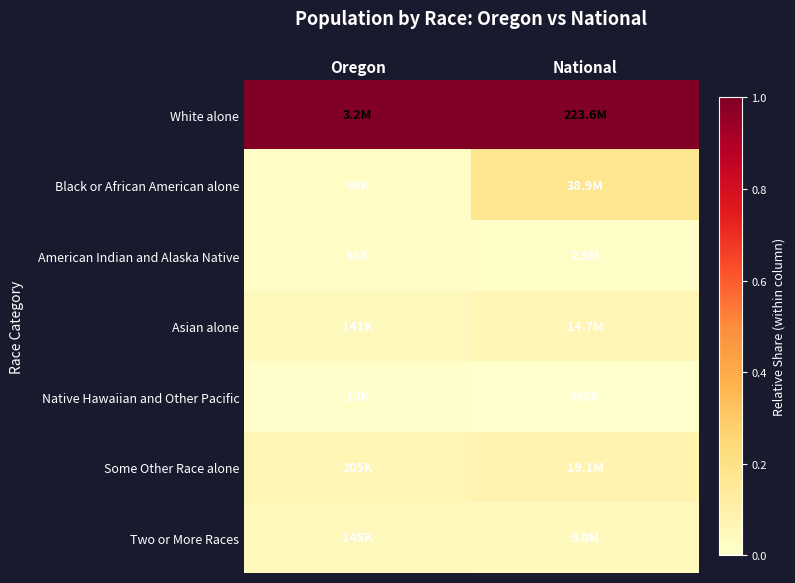

How many categories are shown in the chart?

2